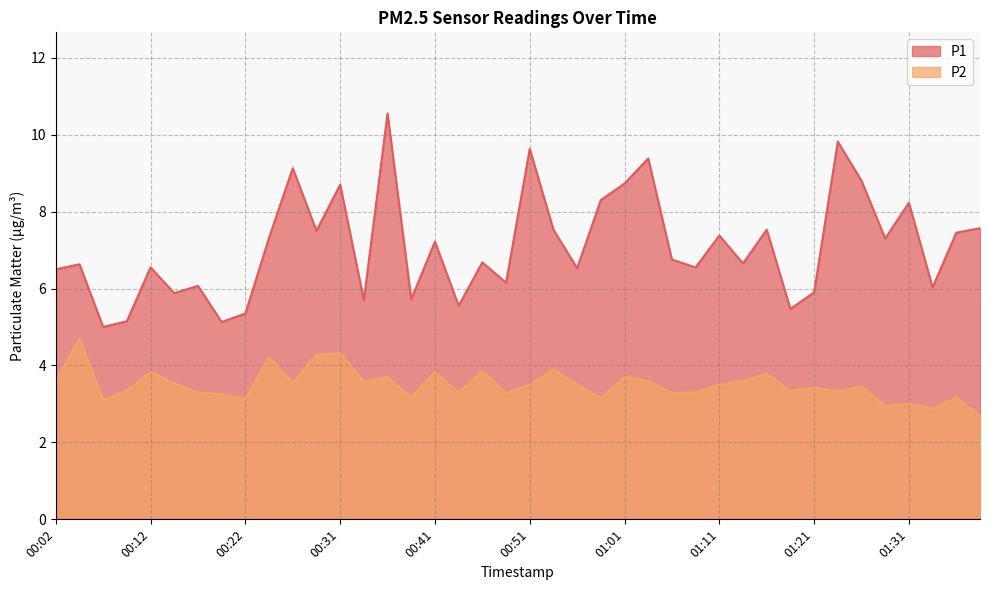

The P1 series shows 4.4 at 01:01. True or false?

False